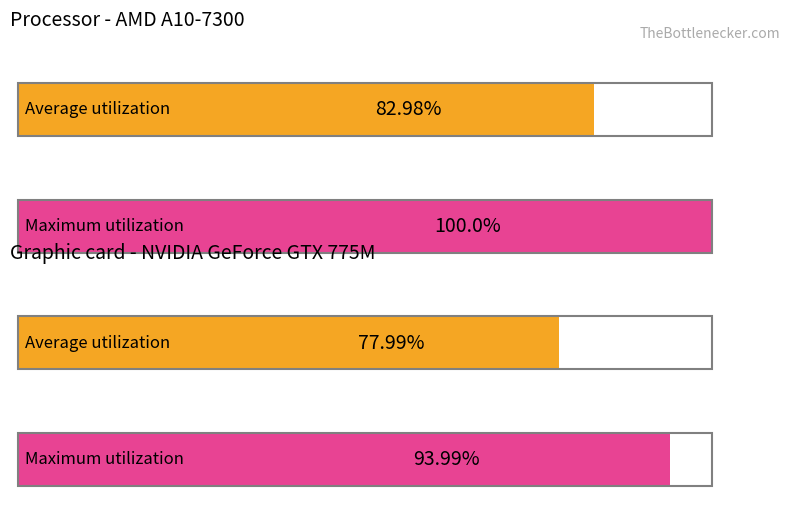

True or false: Maximum utilization has a value of 5.8 at 21.

False